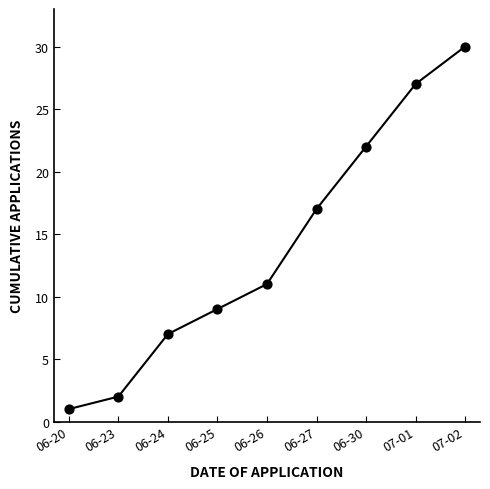

What is the ratio of the value at 06-26 to the value at 06-27?

0.6